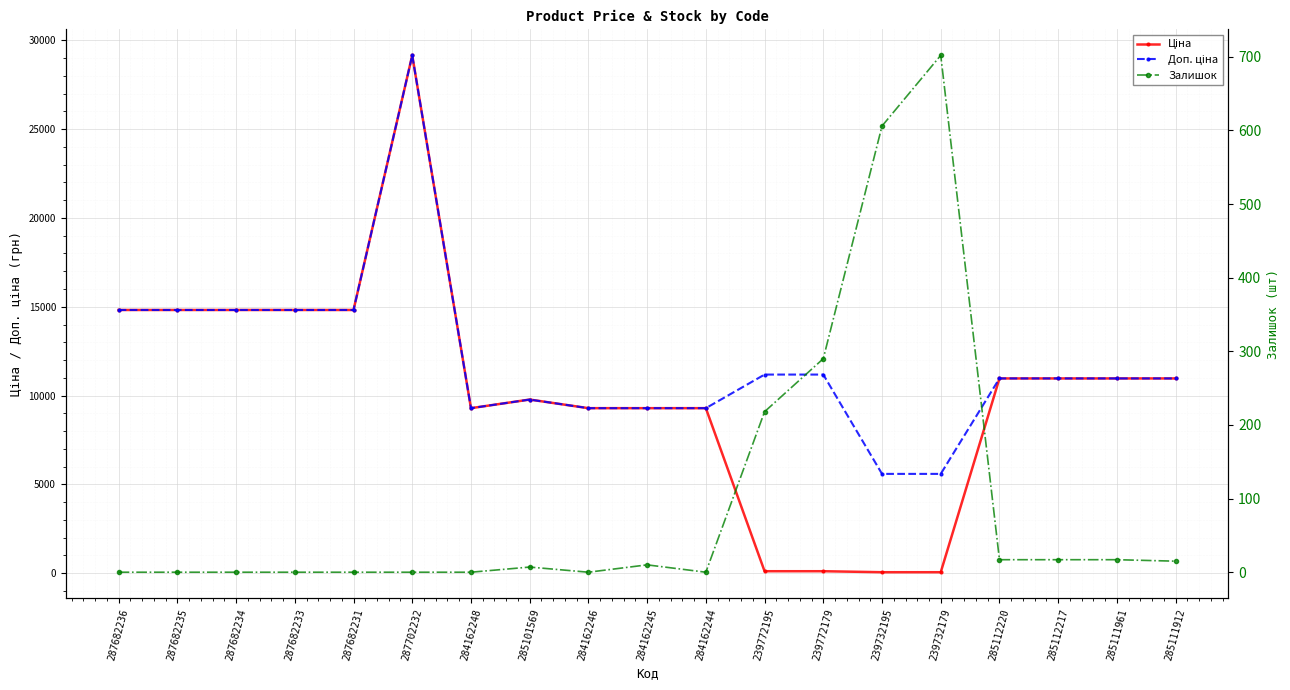

Where is Ціна nearest to the value 14604?

287682236